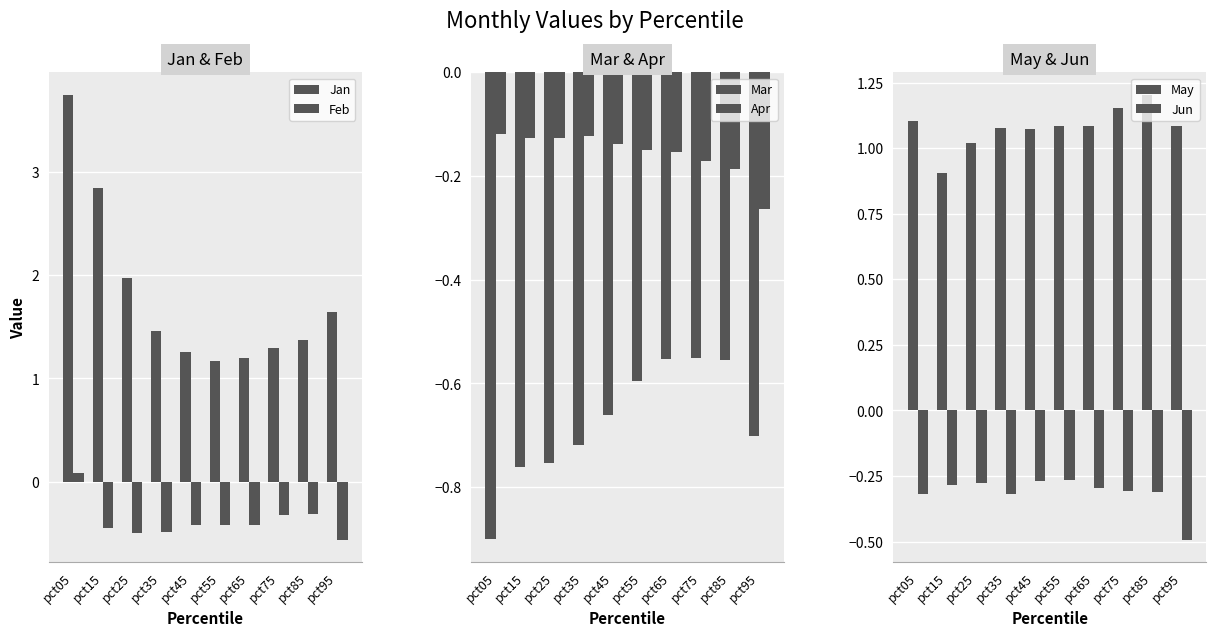

The Feb series shows -0.2 at pct75. True or false?

False